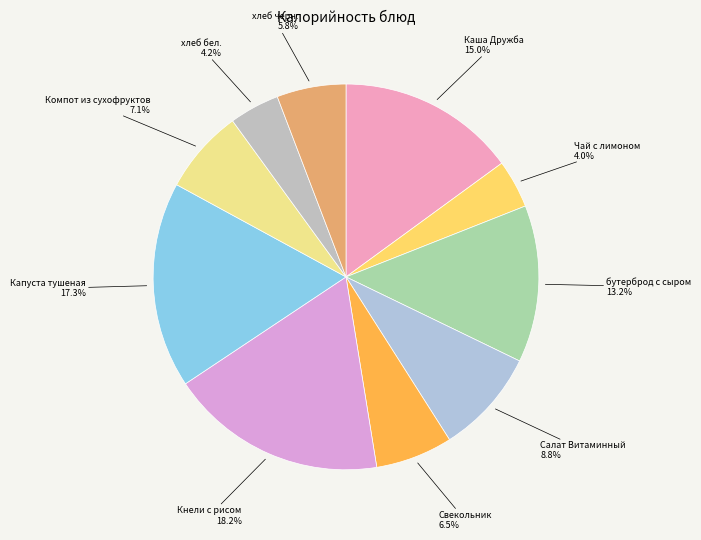

To the nearest percent, what is the average slice percentage?

10%